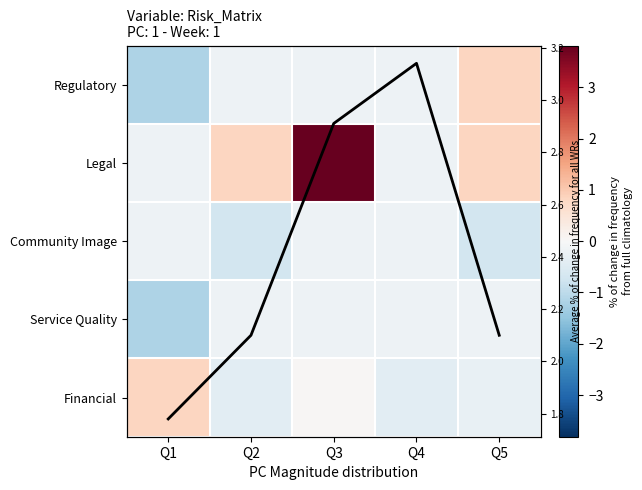

Rank the categories by Legal value from highest to lowest.

Q3, Q2, Q5, Q1, Q4